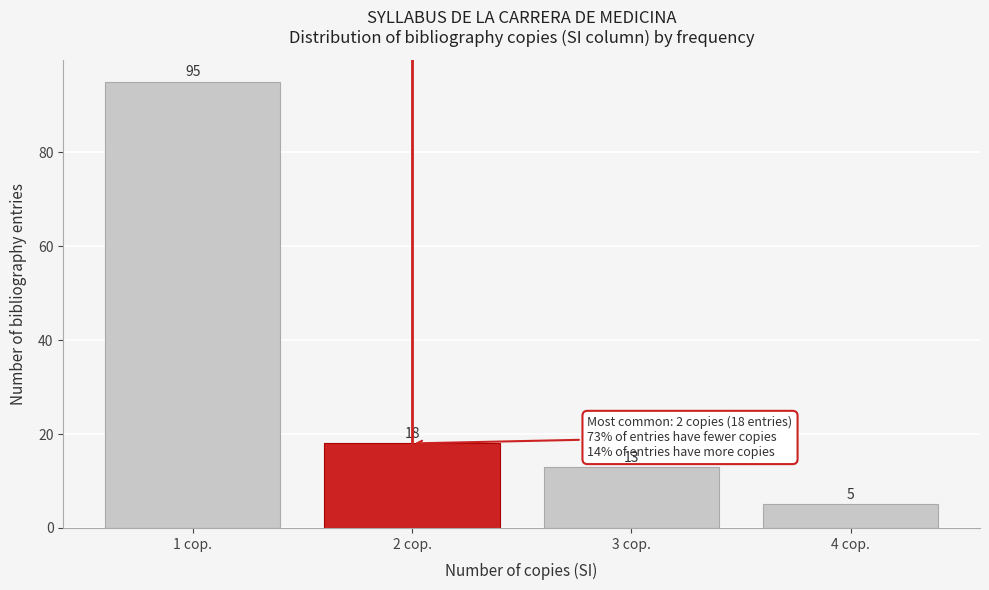

Reading left to right, extract all data points from this chart.

1 cop.=95	2 cop.=18	3 cop.=13	4 cop.=5